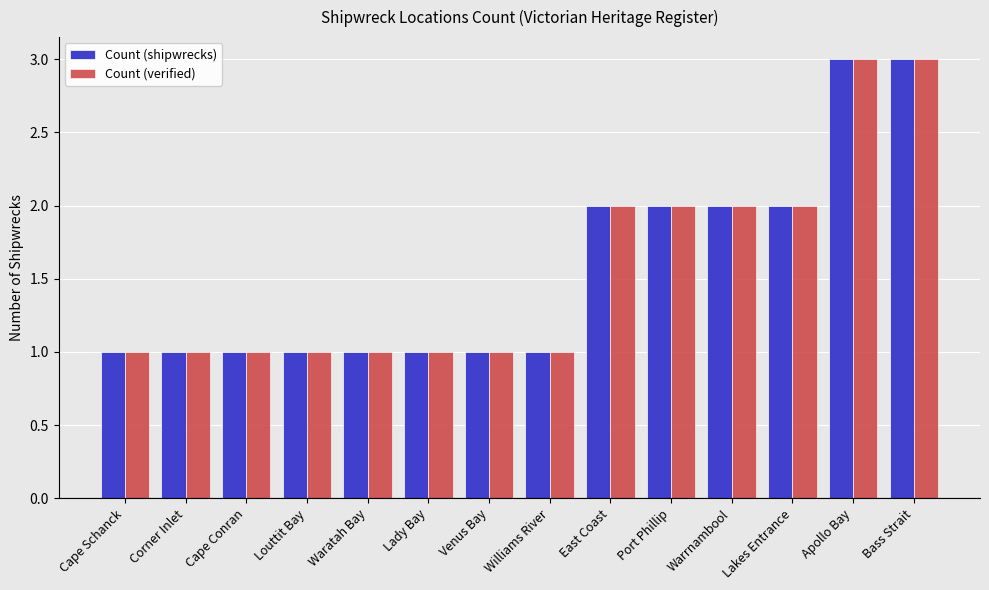

Reading right to left, transcribe all the data shown in this chart.

Count (shipwrecks): 3	3	2	2	2	2	1	1	1	1	1	1	1	1
Count (verified): 3	3	2	2	2	2	1	1	1	1	1	1	1	1